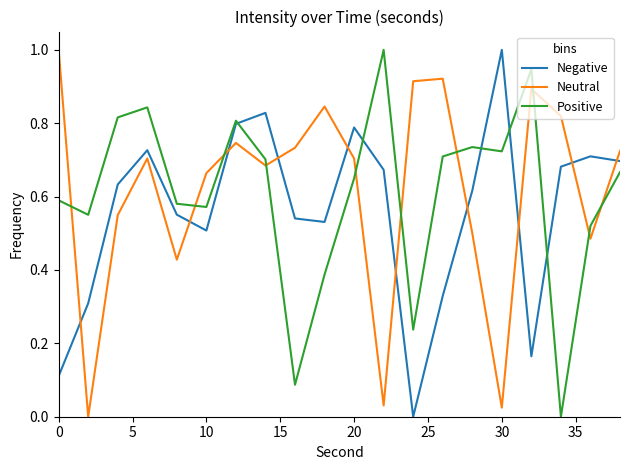

After their last crossing, which series has the higher values: Neutral or Positive?

Neutral